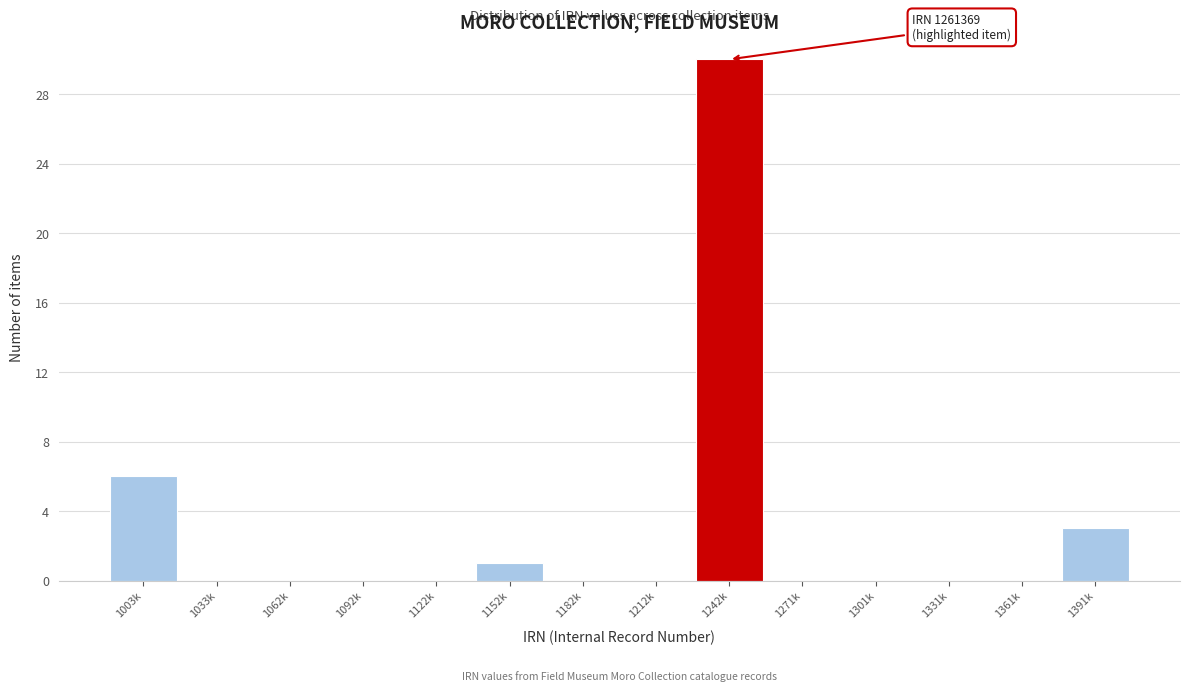

Reading left to right, extract all data points from this chart.

1003k=6	1033k=0	1062k=0	1092k=0	1122k=0	1152k=1	1182k=0	1212k=0	1242k=30	1271k=0	1301k=0	1331k=0	1361k=0	1391k=3